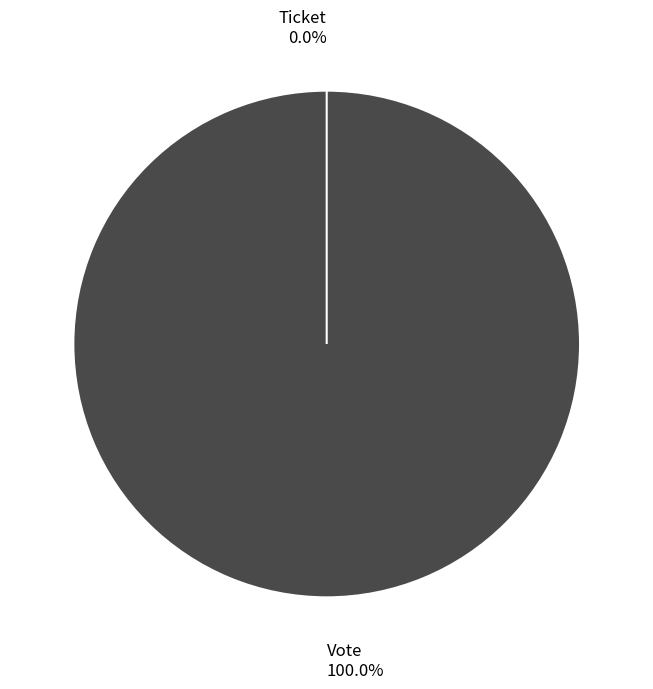

How much of the chart is everything except Ticket?

100.0%